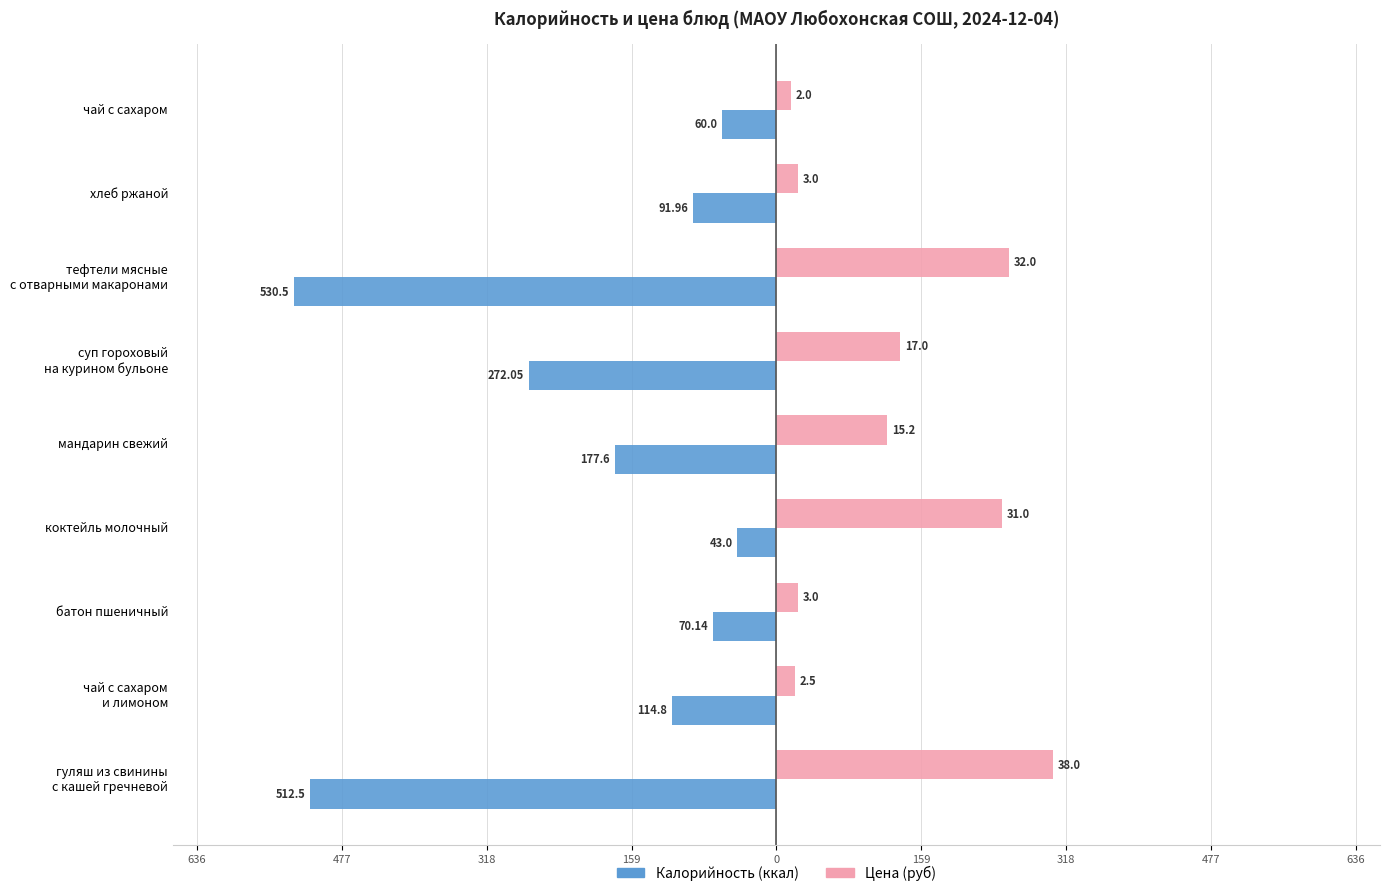

The Цена (руб × 8) series shows 37.7 at батон пшеничный. True or false?

False